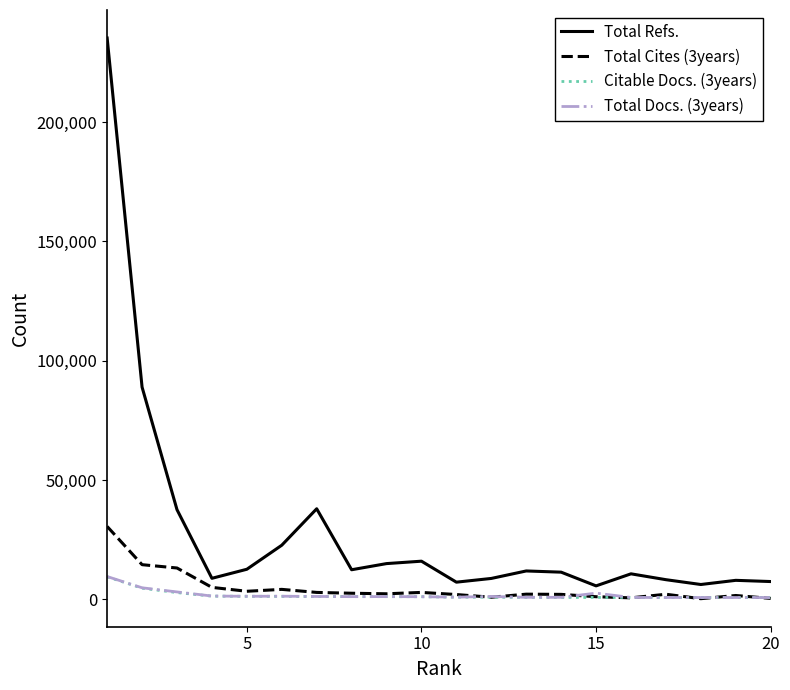

Which series has the largest total across all categories?

Total Refs.